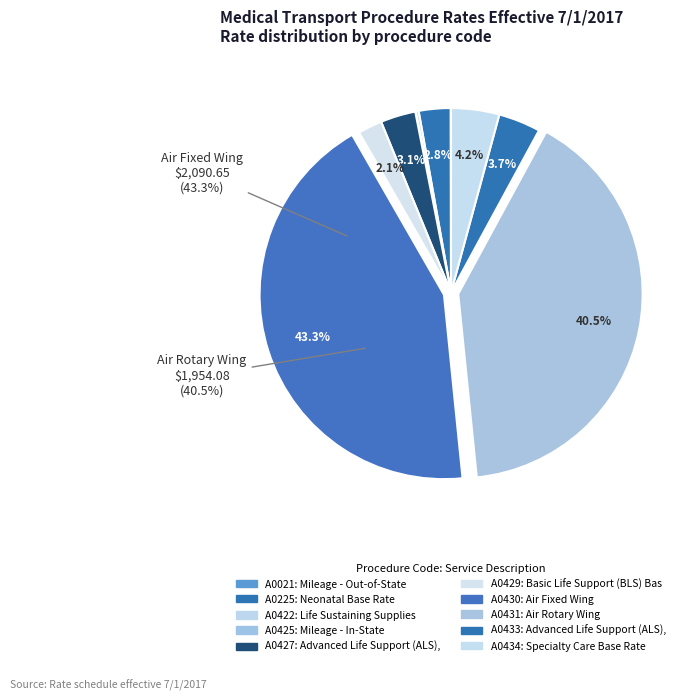

Which slice is the smallest?

A0021